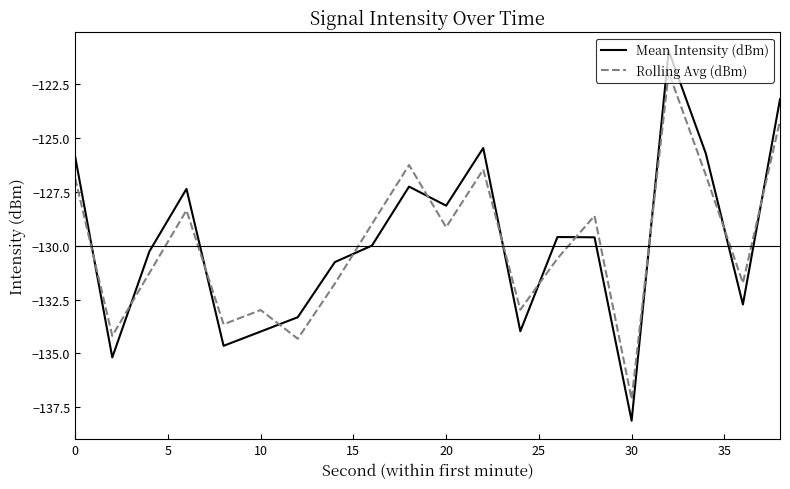

List the series in order of their peak value, highest first.

Mean Intensity (dBm), Rolling Avg (dBm)